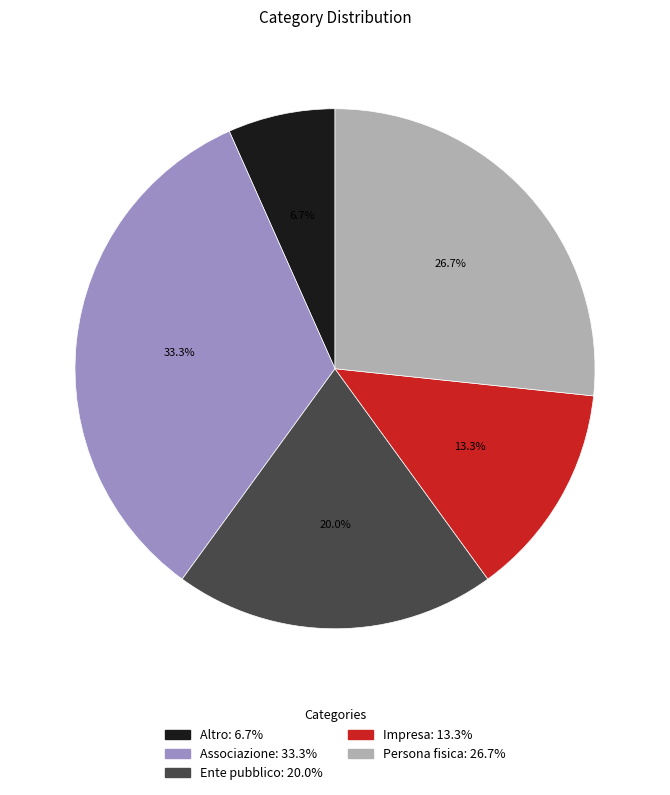

Between Persona fisica and Impresa, which is larger?

Persona fisica